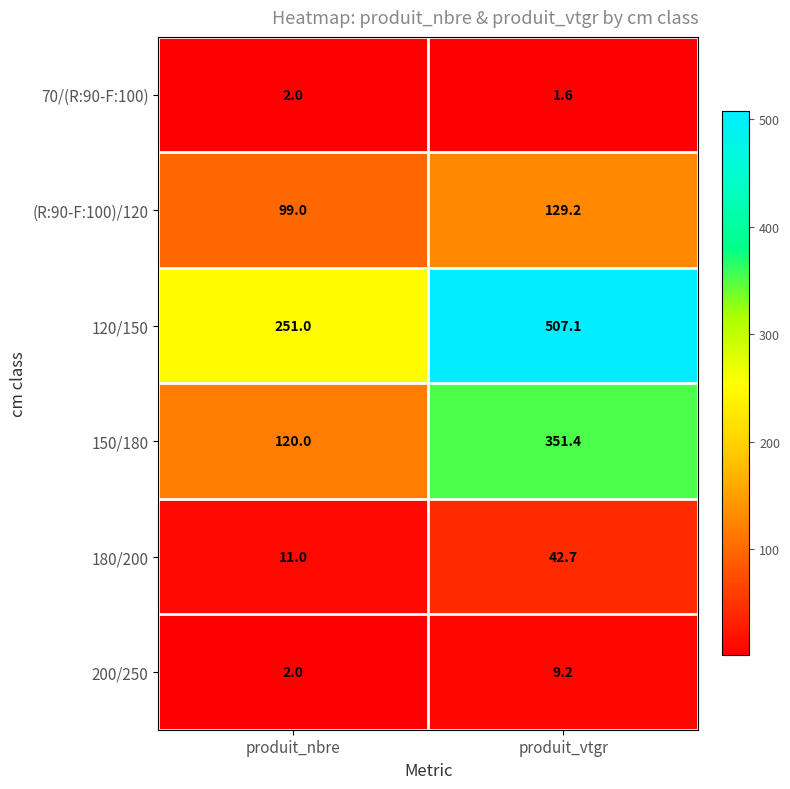

How many categories are shown in the chart?

2